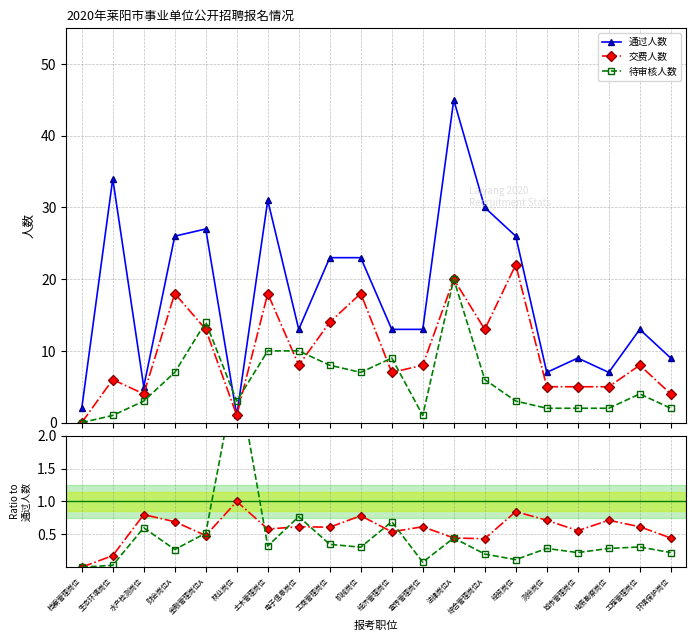

How many interior local valleys does the 待审核人数 series have?

3